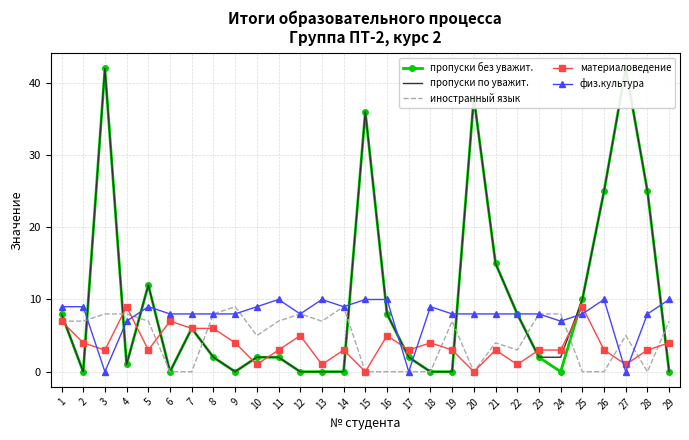

Between which two adjacent categories do физ.культура and пропуски без уважит. first intersect?

2 and 3